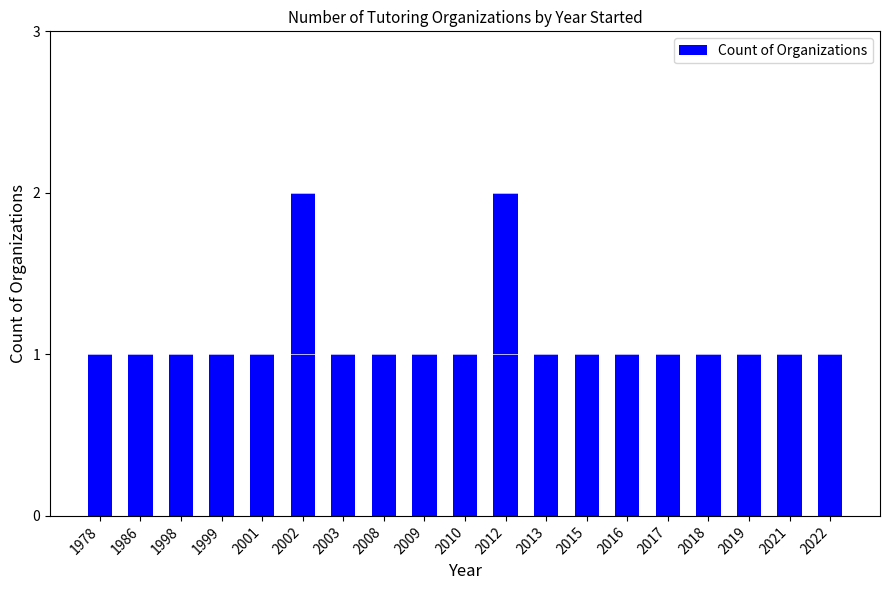

What is the minimum value shown in the chart?

1